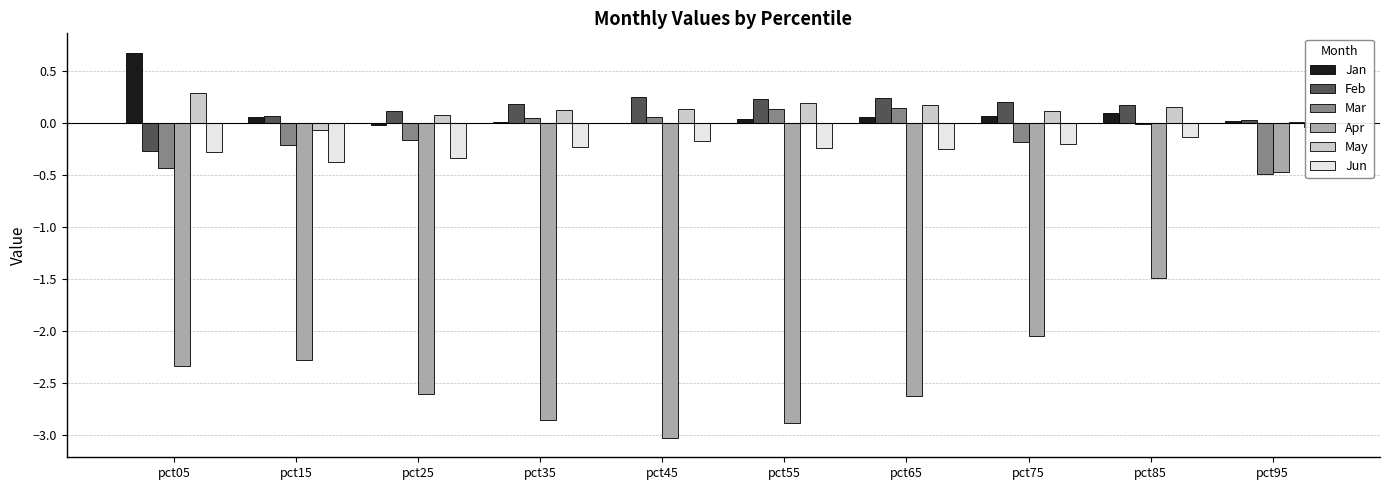

Reading left to right, list all the values displayed in this chart.

Jan: 0.7	0.1	-0.0	0.0	-0.0	0.0	0.1	0.1	0.1	0.0
Feb: -0.3	0.1	0.1	0.2	0.2	0.2	0.2	0.2	0.2	0.0
Mar: -0.4	-0.2	-0.2	0.0	0.1	0.1	0.1	-0.2	-0.0	-0.5
Apr: -2.3	-2.3	-2.6	-2.9	-3.0	-2.9	-2.6	-2.1	-1.5	-0.5
May: 0.3	-0.1	0.1	0.1	0.1	0.2	0.2	0.1	0.1	0.0
Jun: -0.3	-0.4	-0.3	-0.2	-0.2	-0.2	-0.2	-0.2	-0.1	-0.0